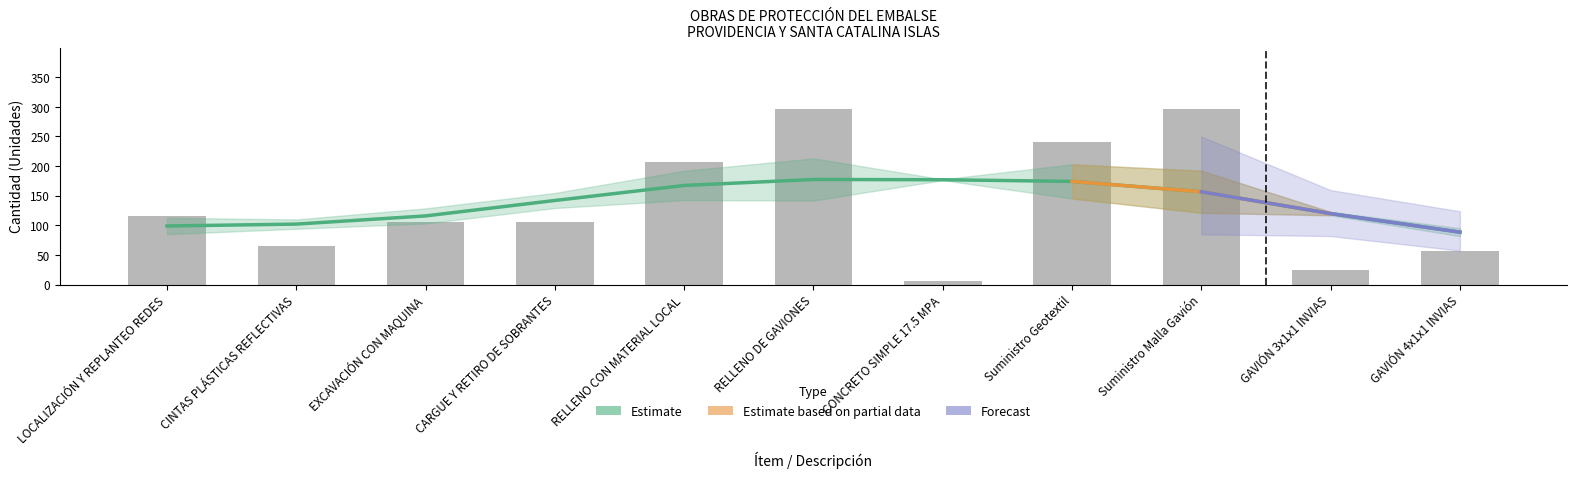

Does the chart contain any negative values?

No